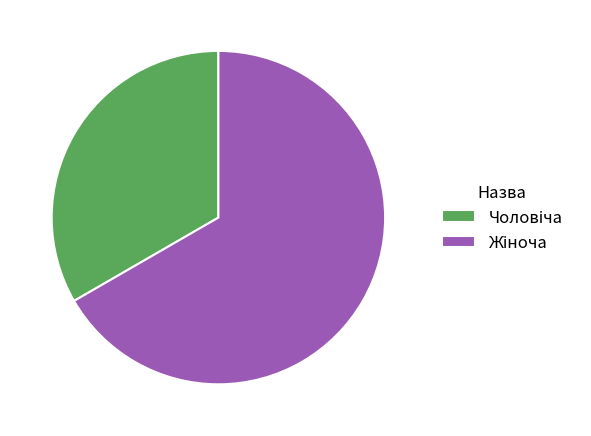

Is there a majority slice in this chart?

Yes